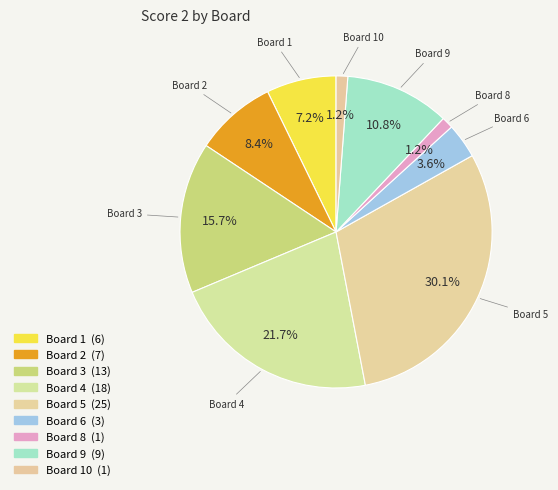

Count the number of slices in the pie.

9